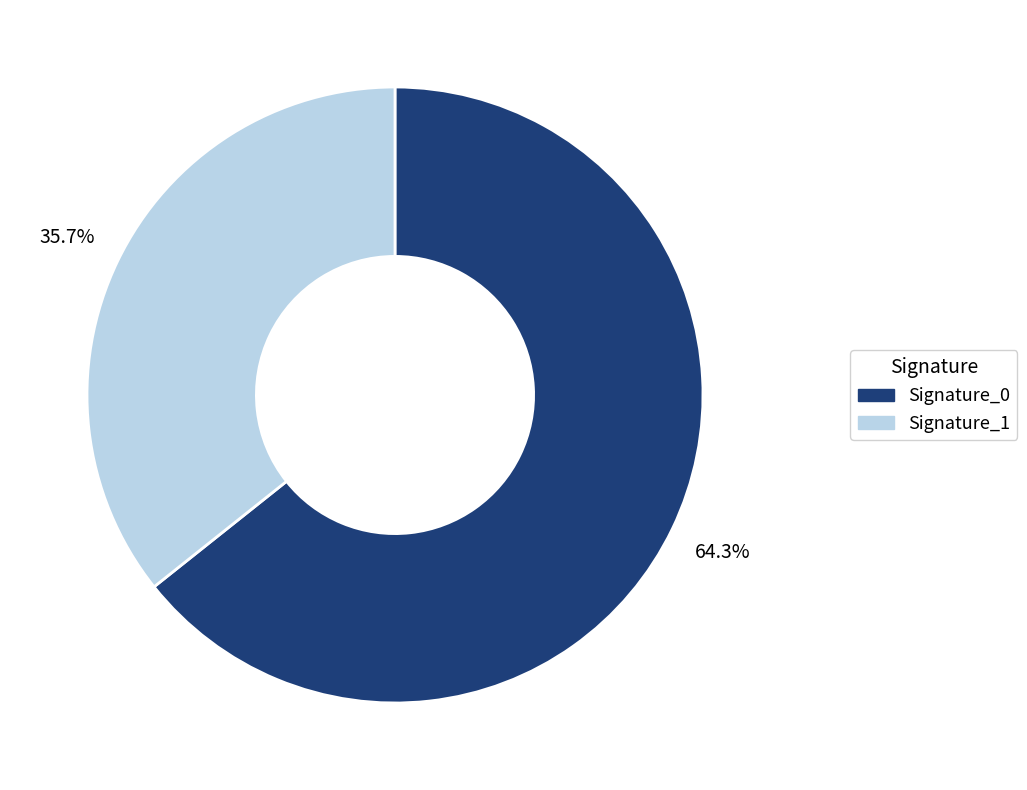

Count the number of slices in the pie.

2